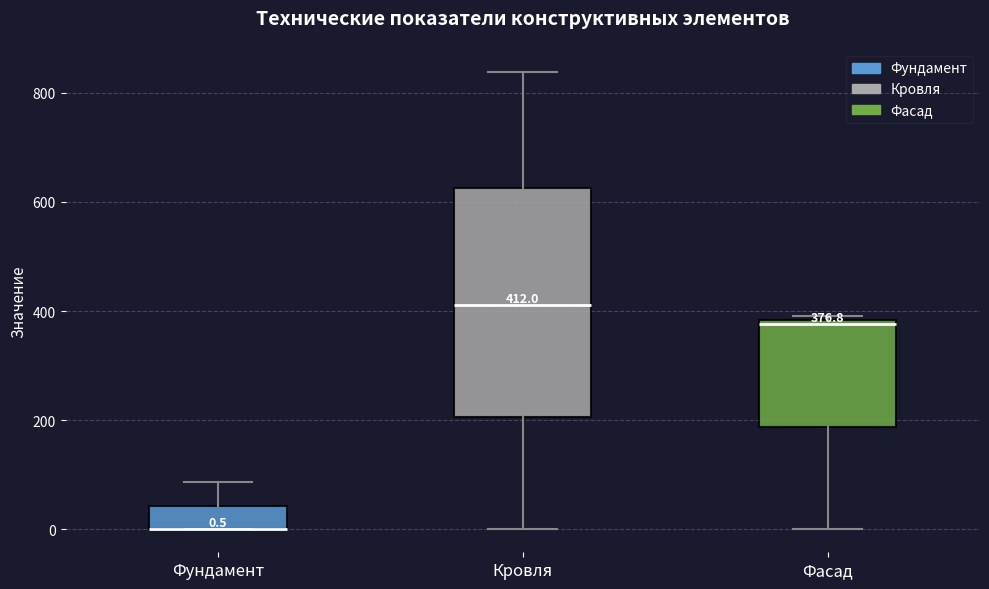

Comparing the boxes themselves (not the whiskers), which one is the tallest?

Кровля